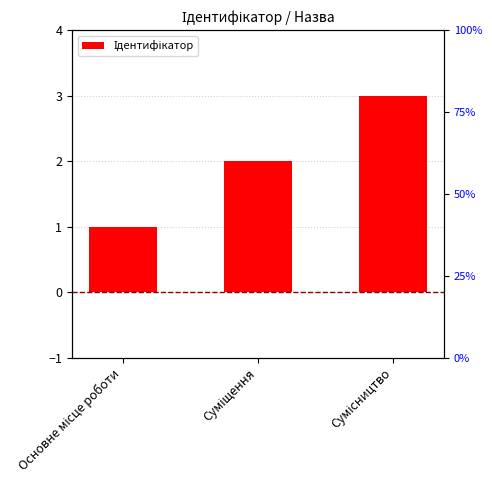

How many distinct data groups are displayed?

1